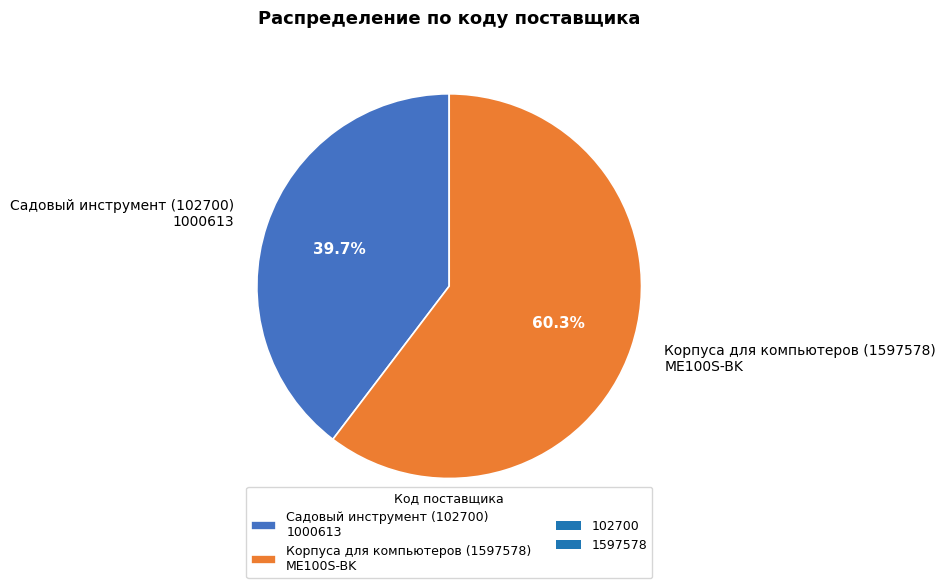

What is the smallest slice in the pie chart?

Садовый инструмент (102700) 1000613